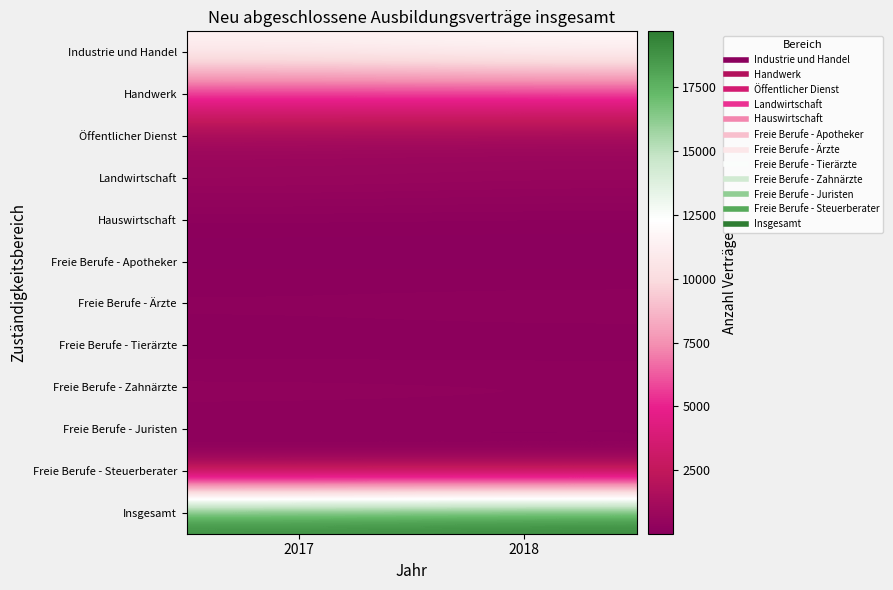

At which category is the sum across all series the highest?

2018